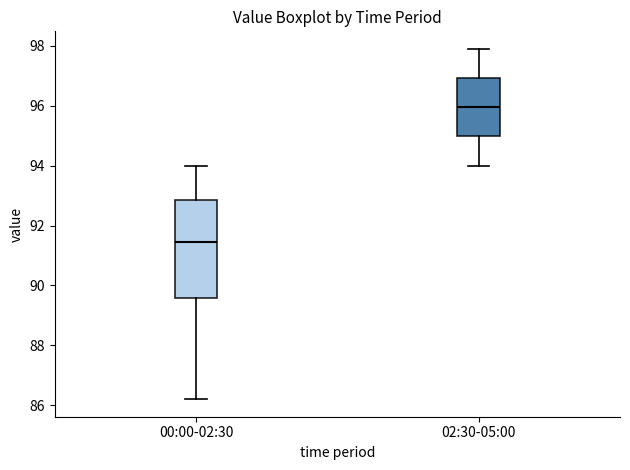

Where does the upper whisker of the box for 02:30-05:00 end on the y-axis? The values are not printed on the chart, so give them approximately, as read against the axis.

98.0